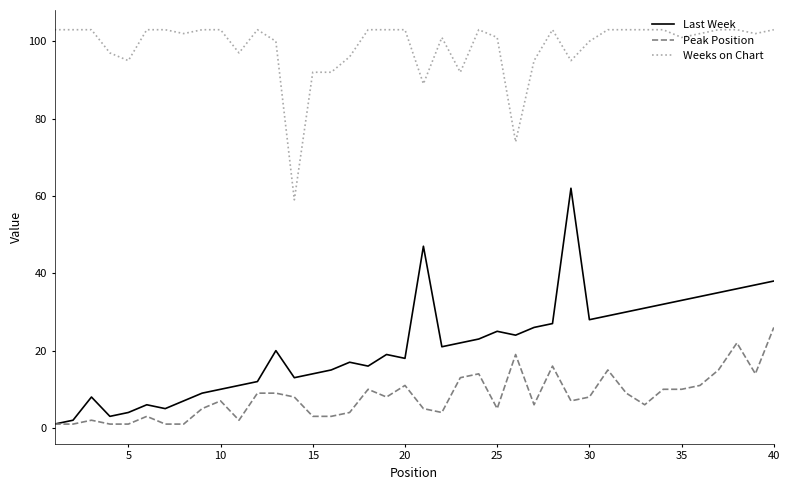

True or false: Peak Position and Weeks on Chart intersect in this chart.

False